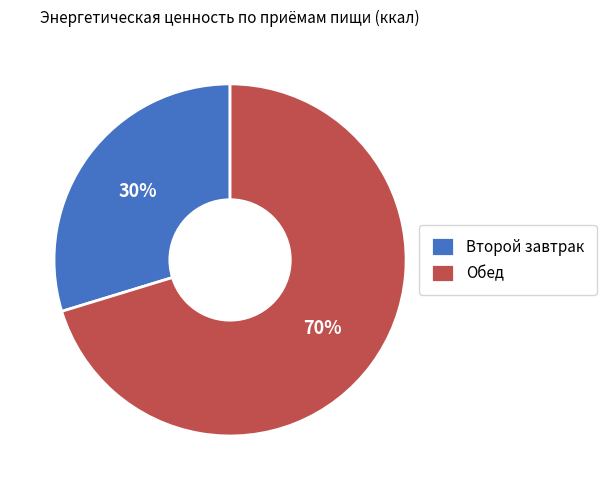

To the nearest percent, what is the combined percentage of Обед and Второй завтрак?

100%